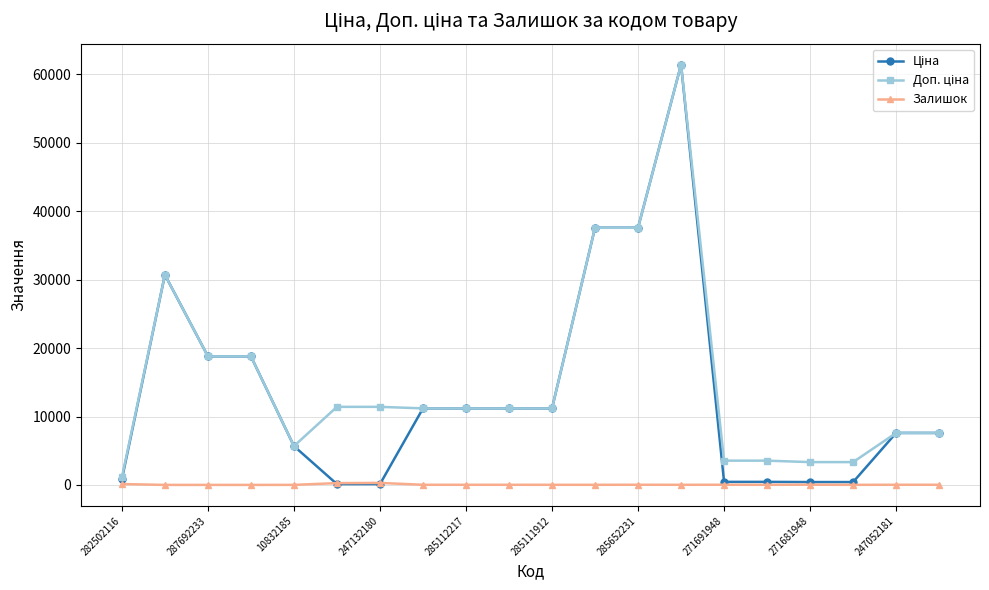

What is the greatest value displayed?

61434.3